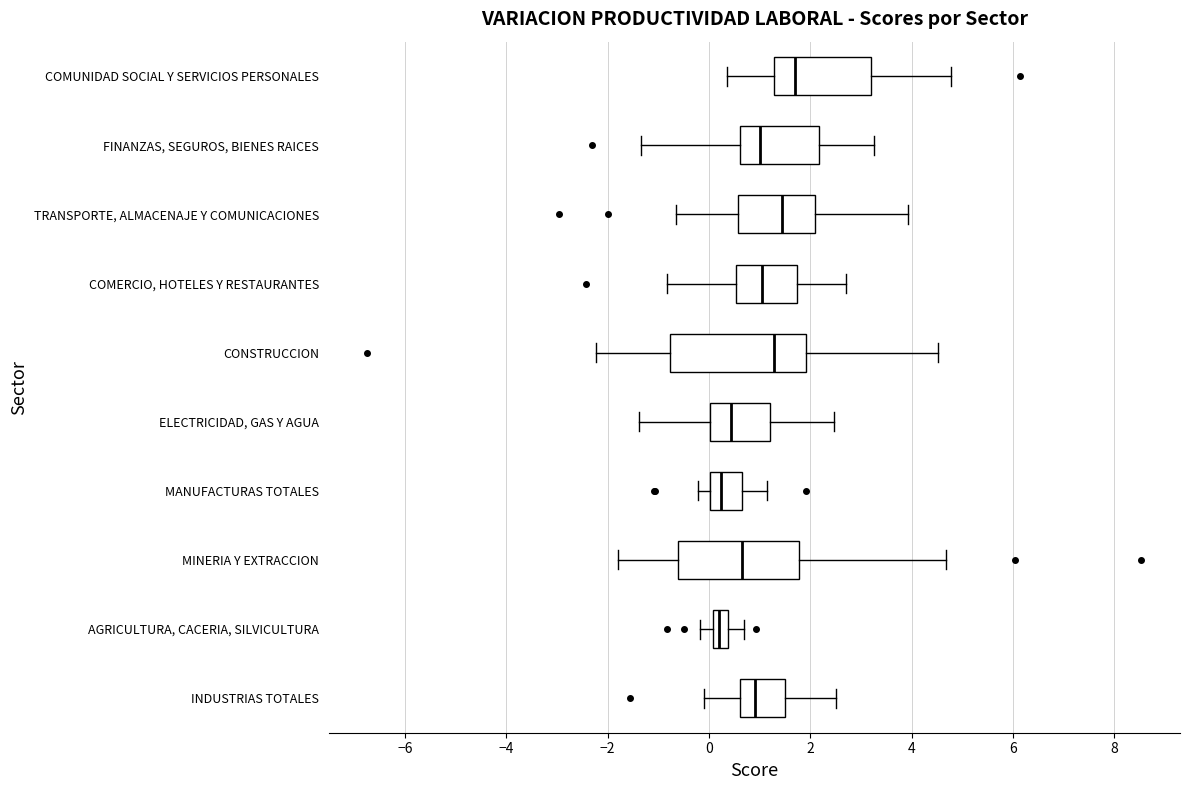

Which box has the furthest to the right median line?

COMUNIDAD SOCIAL Y SERVICIOS PERSONALES